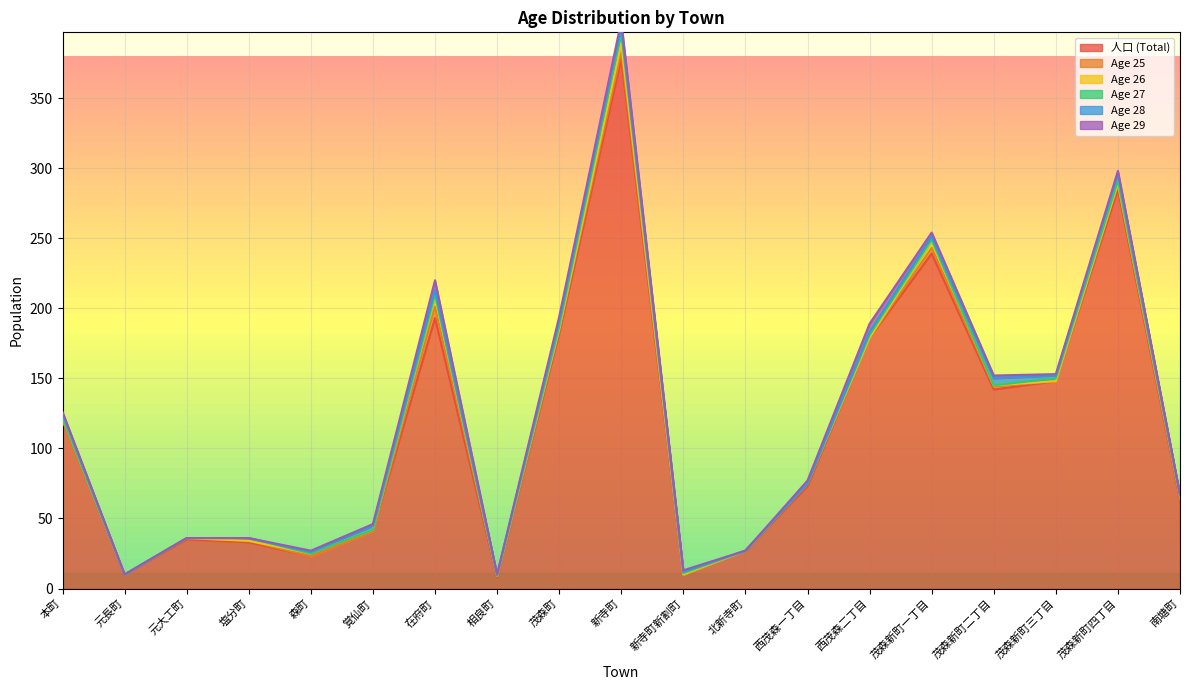

True or false: age_25 has a value of 4 at 森町.

False